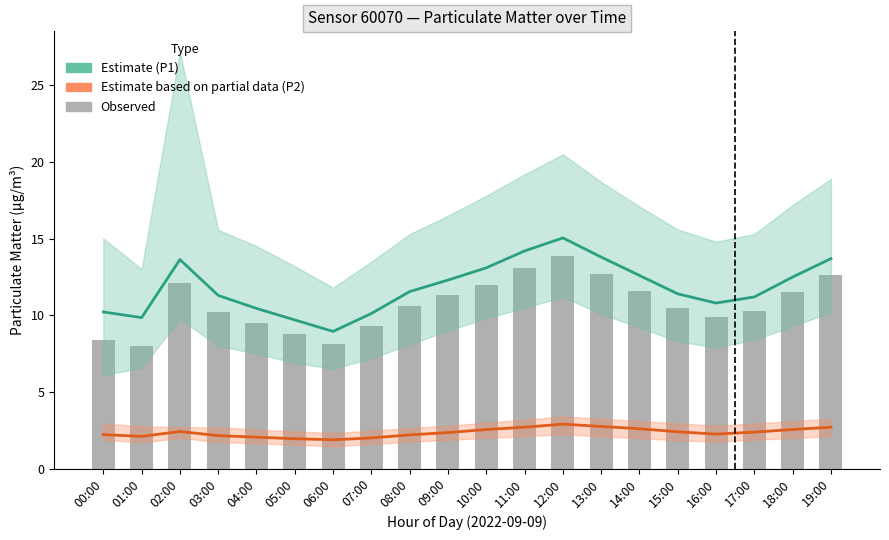

How many groups of bars are there?

20